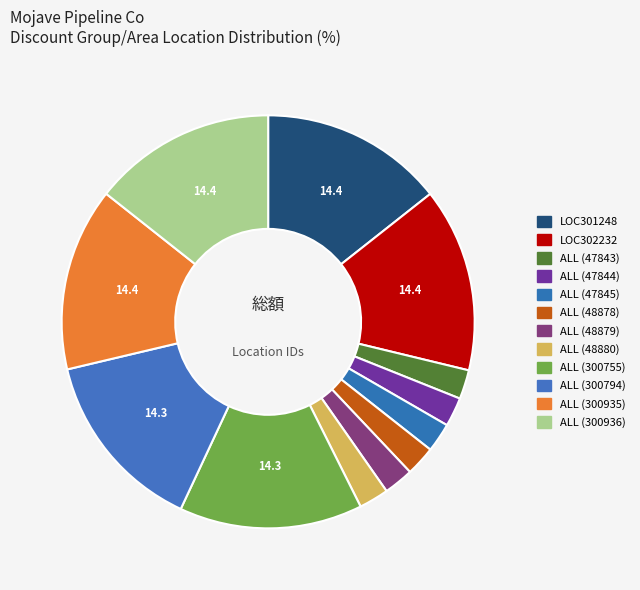

Approximately how many times larger is the value at LOC301248 compared to ALL (300794)?

1.0